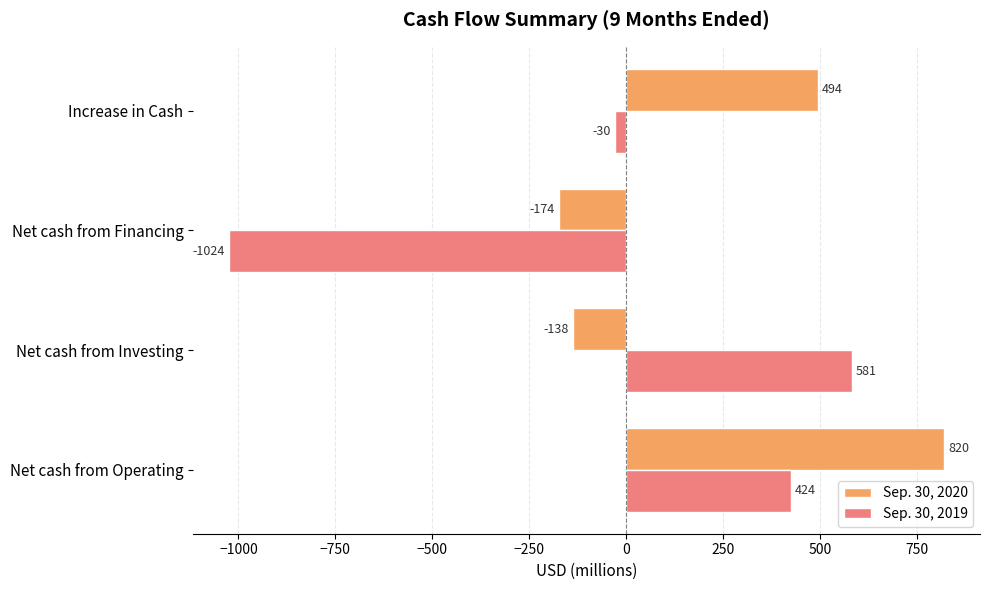

What is the minimum value shown in the chart?

-1024